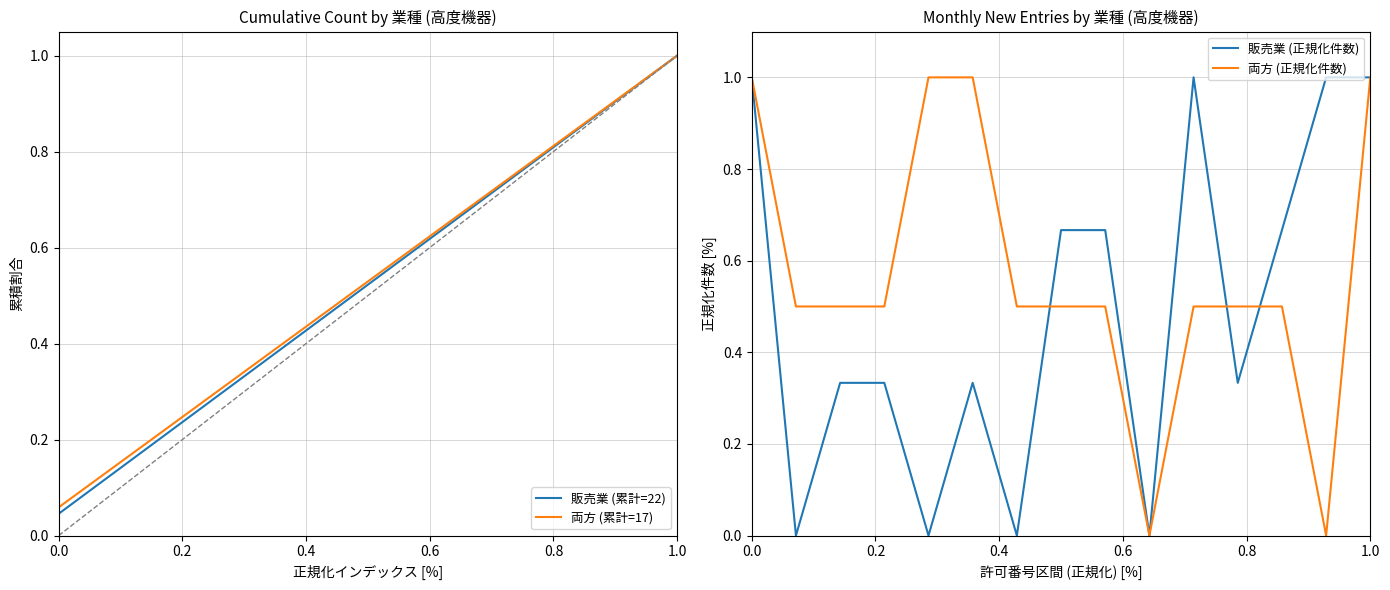

The 両方 (累計=17) series shows 0.0 at 0.0. True or false?

False